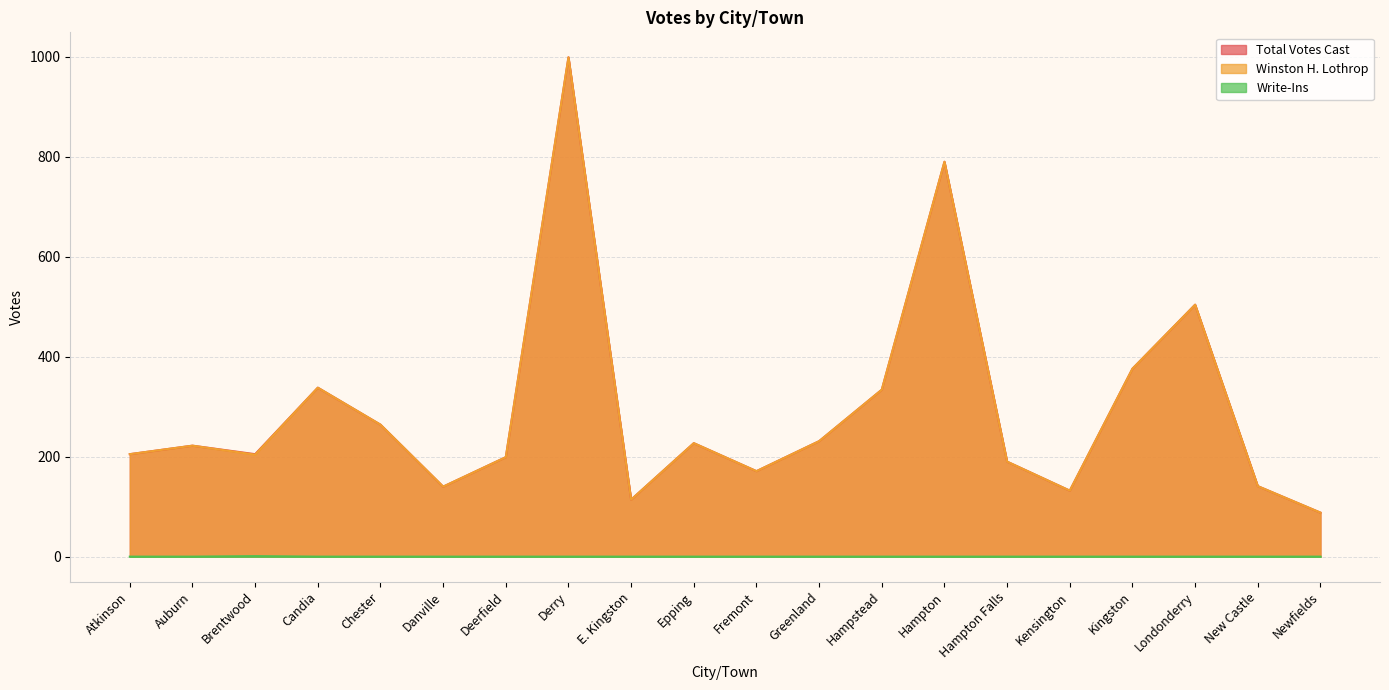

How many interior local peaks does the Write-Ins series have?

1